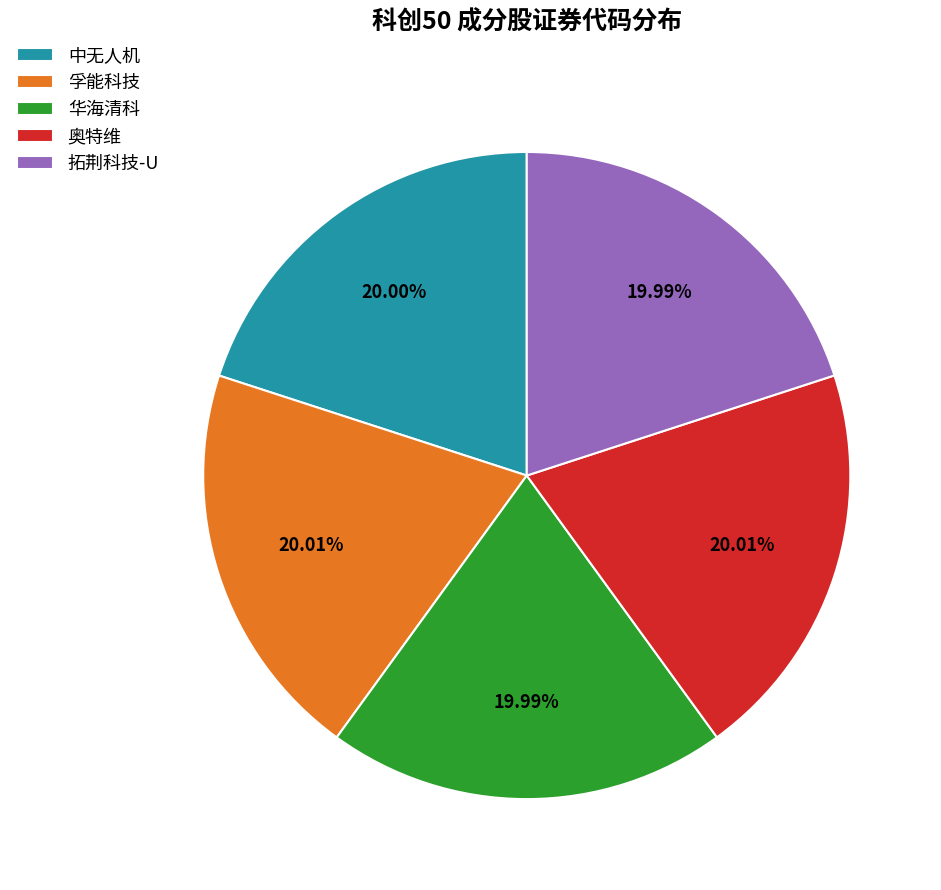

How many slices are in this pie chart?

5